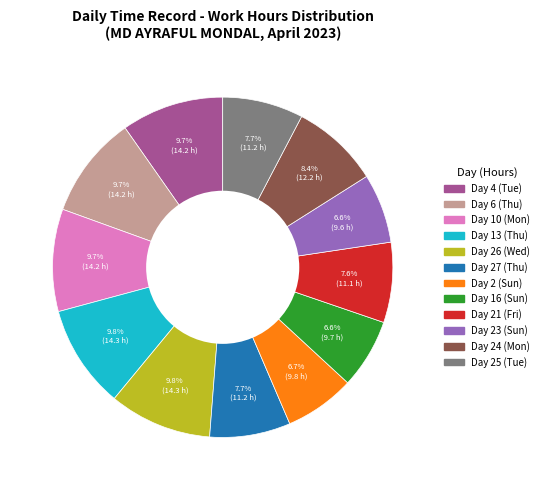

What is the ratio of the value at Day 27 (Thu) to the value at Day 13 (Thu)?

0.8